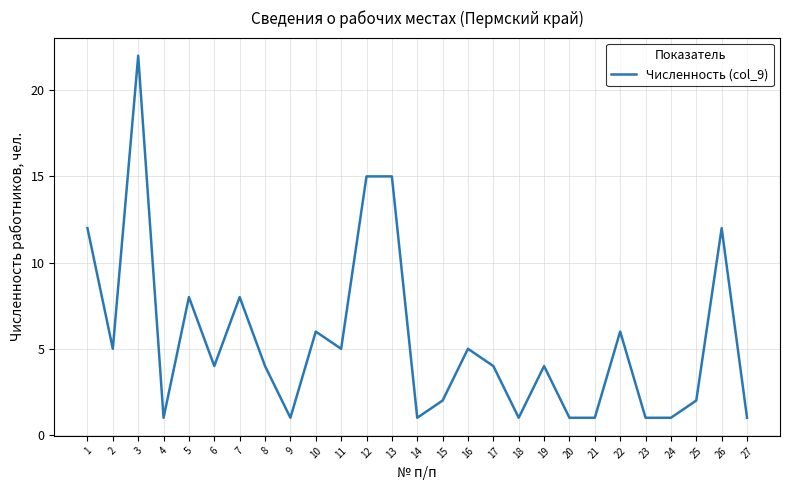

Approximately how many times larger is the value at 4 compared to 16?

0.2